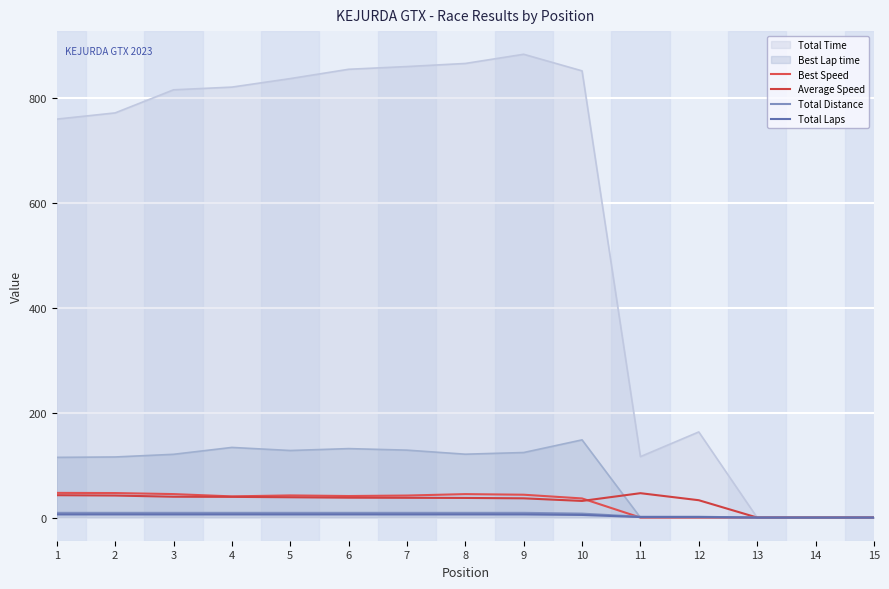

What is the difference between the Total Laps values at 4 and 10?

1.0